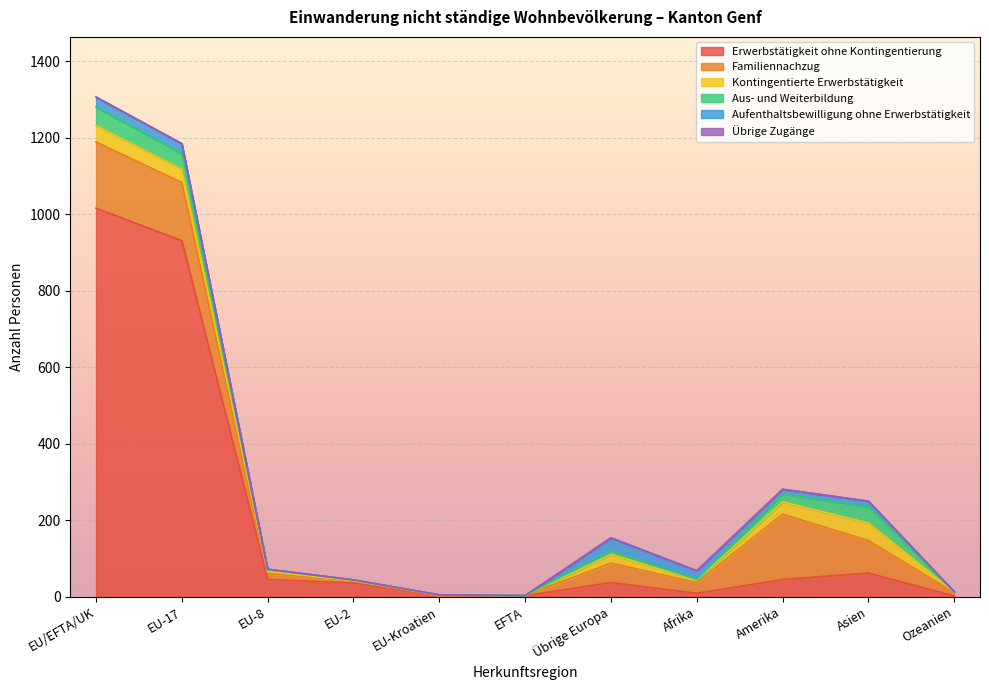

The Übrige Zugänge series shows 0 at Afrika. True or false?

True